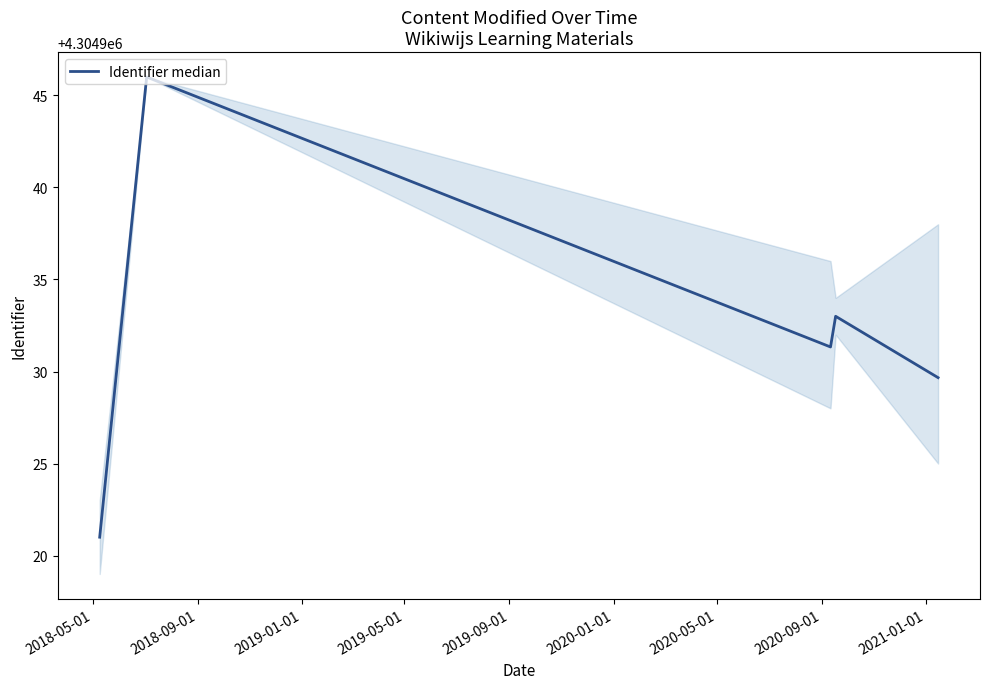

What is the smallest value displayed?

4304921.0